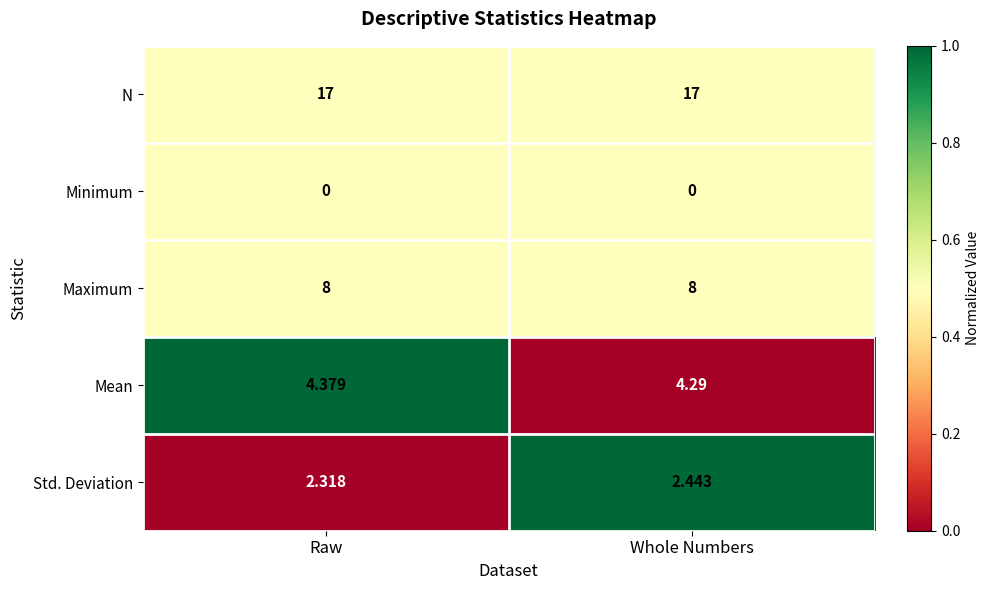

Rank the series by their maximum value, from lowest to highest.

Minimum, Std. Deviation, Mean, Maximum, N